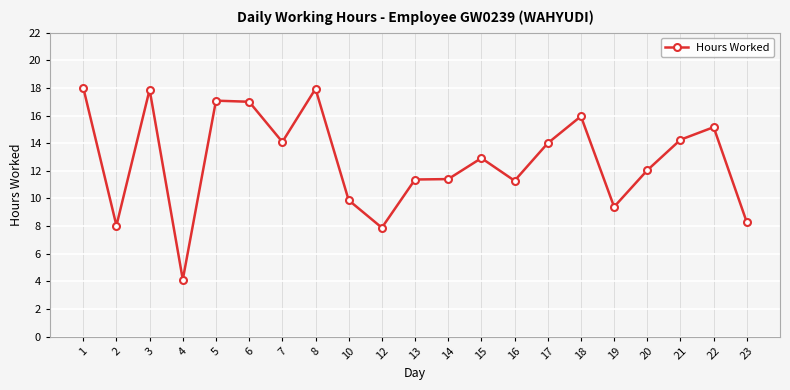

How many lines are shown in the chart?

1